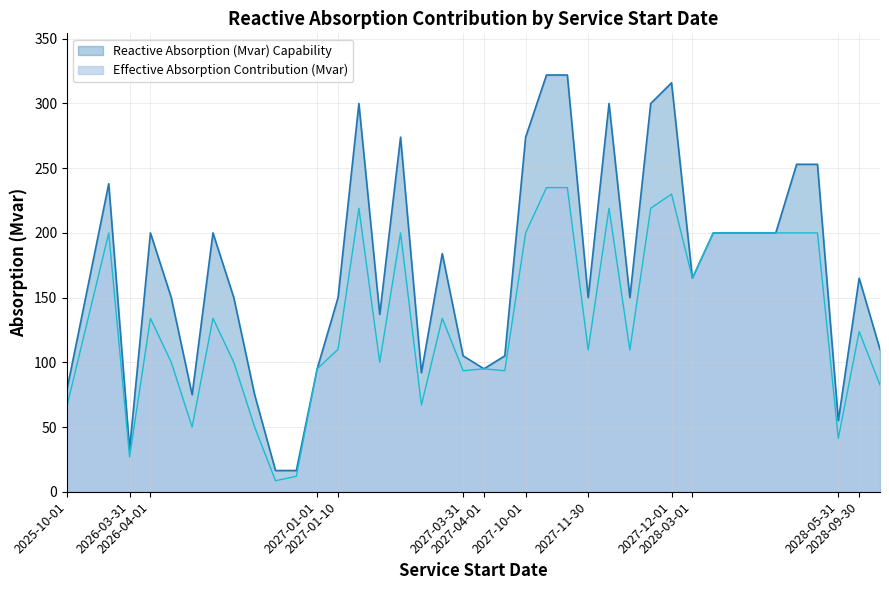

In Effective Absorption Contribution (Mvar), how many points are lower than both neighbors (excluding endpoints)?

11